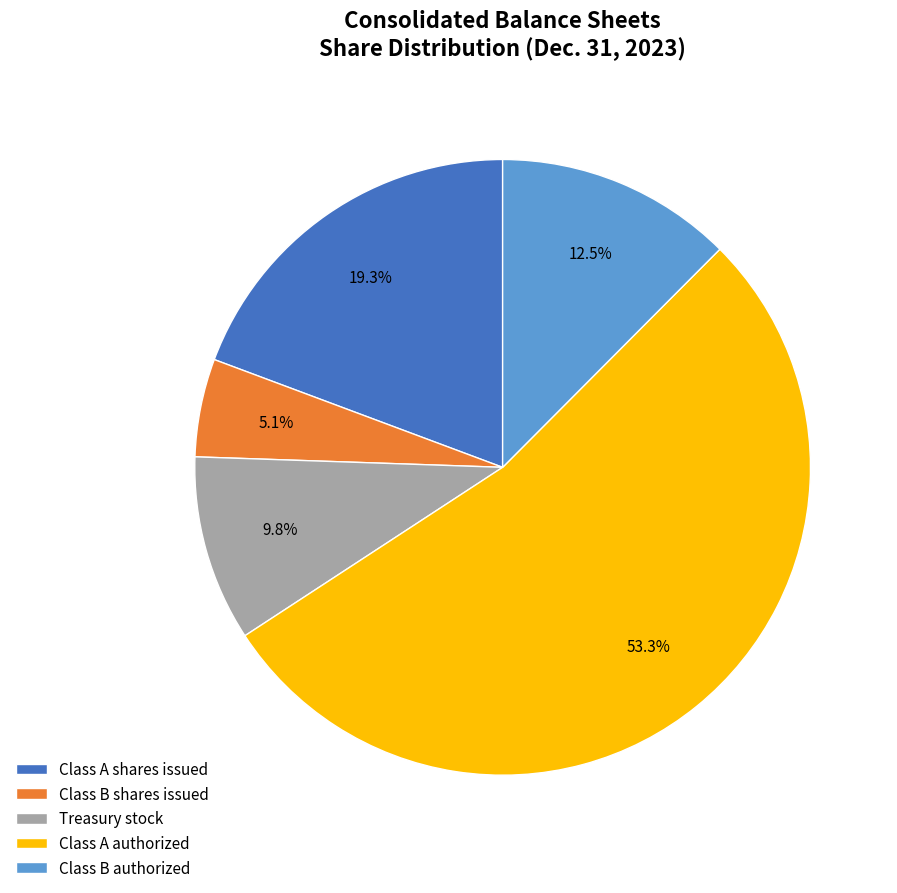

Is it true that Class B shares issued is 19% of the pie?

False